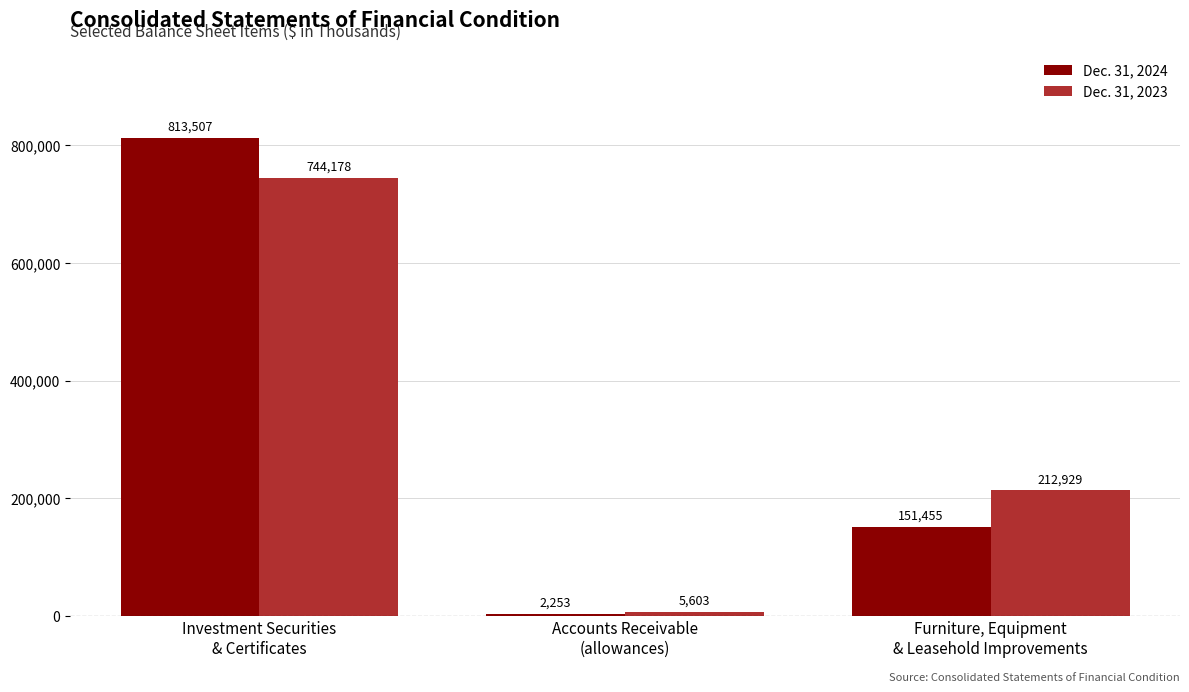

Are the bars horizontal?

No